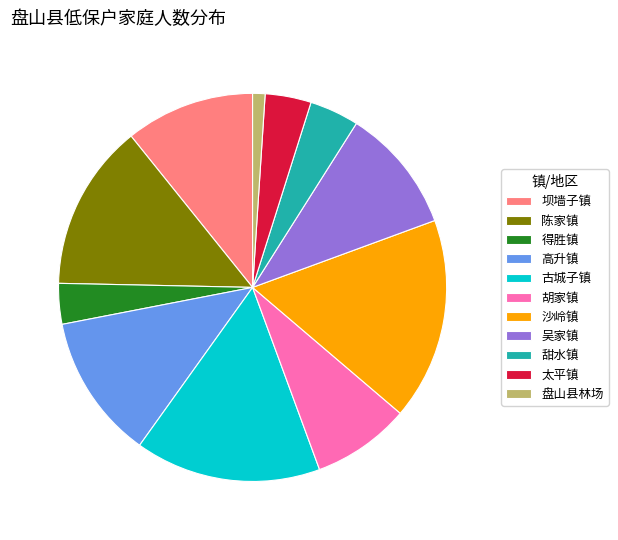

What is the smallest slice in the pie chart?

盘山县林场